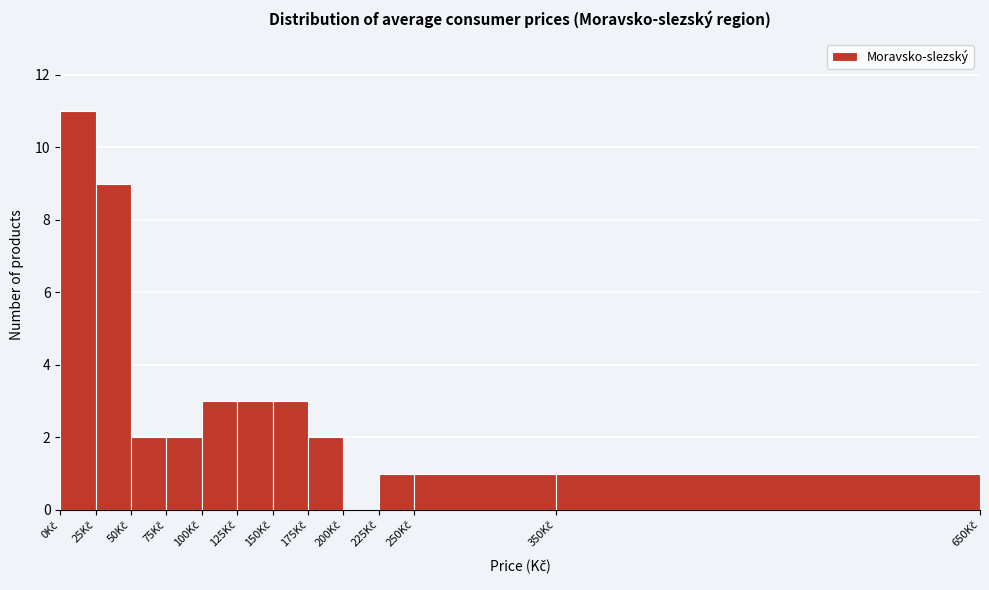

How tall is the bar that spans 125 to 150 on the x-axis? The values are not printed on the chart, so give them approximately, as read against the axis.

3